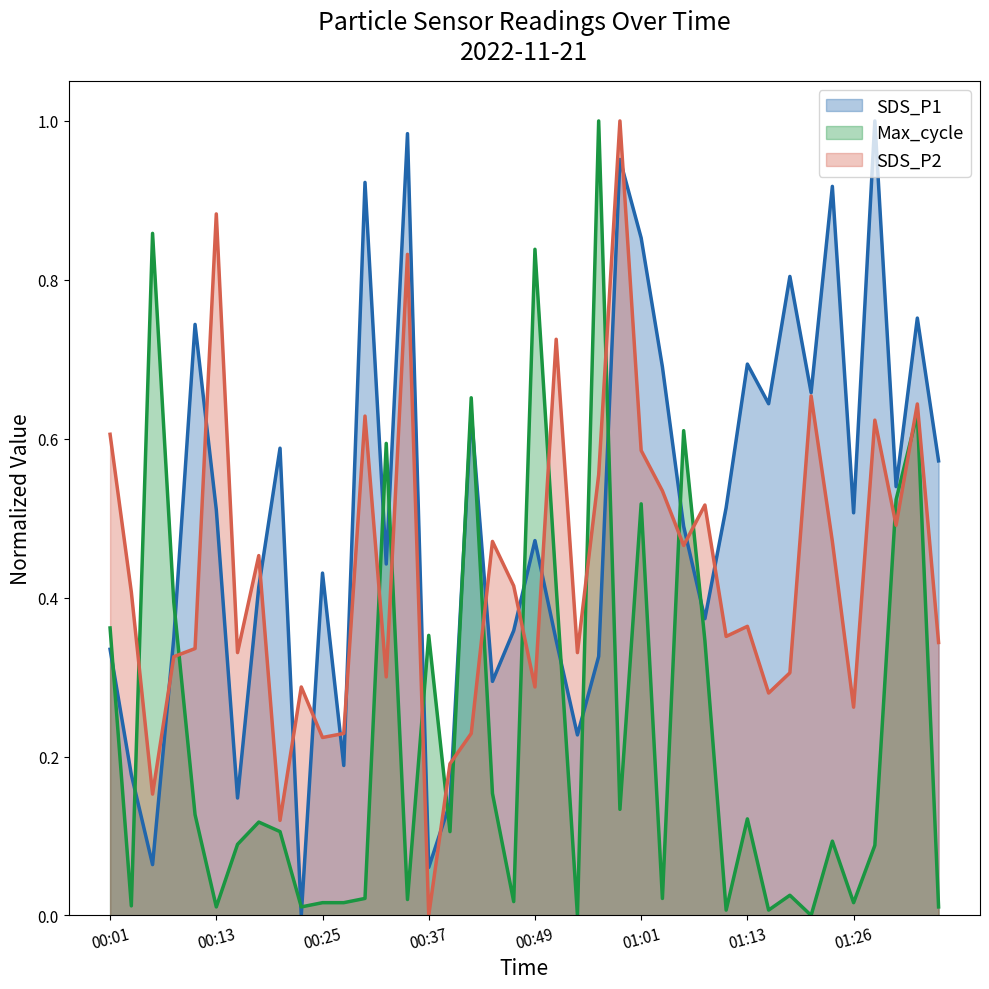

How many intersections are there between SDS_P2 and Max_cycle?

16